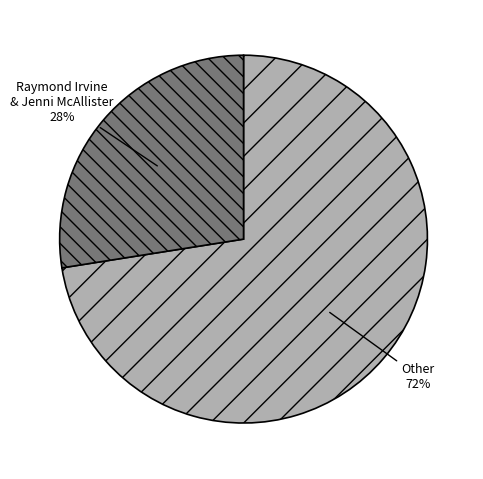

To the nearest percent, what is the average slice percentage?

50%